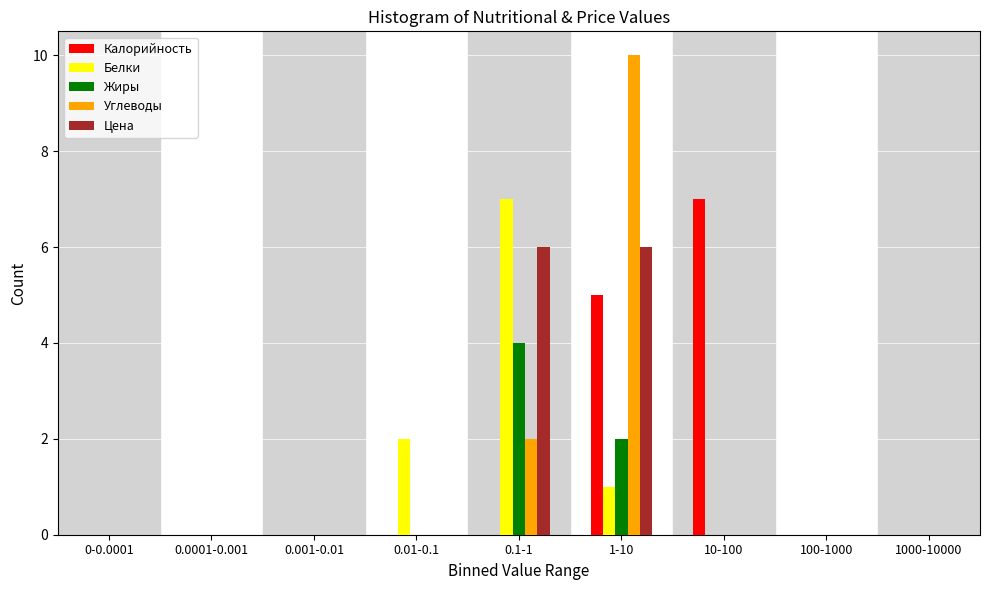

What is the sum of all Жиры values?

6